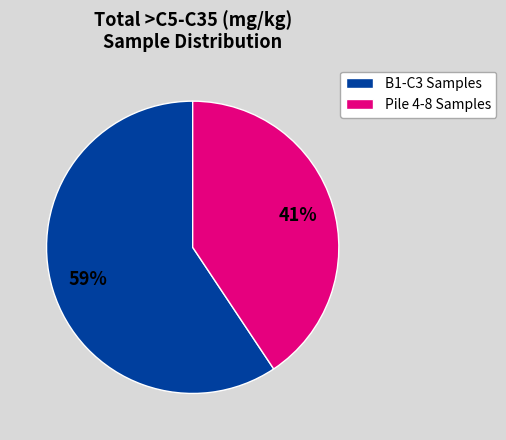

Is the sum of B1-C3 Samples and Pile 4-8 Samples greater than half?

Yes